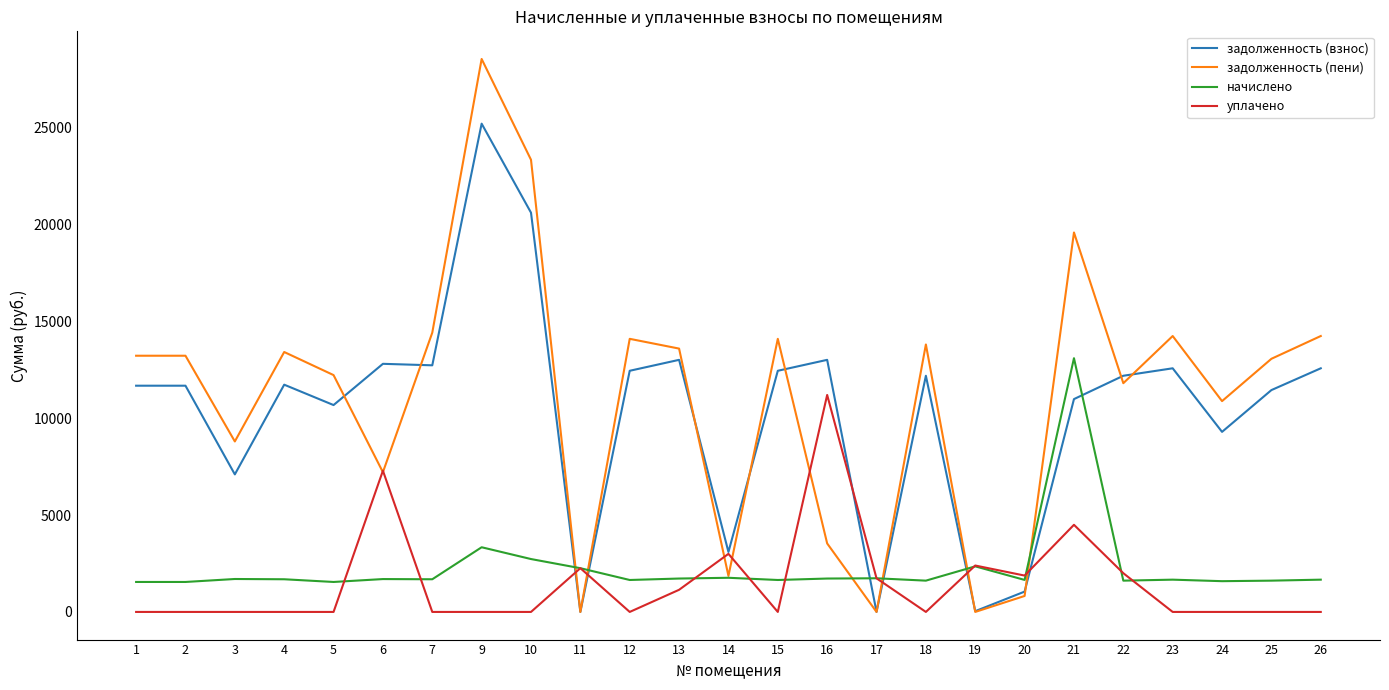

The value of задолженность (пени) at 24 is 17721.1. True or false?

False